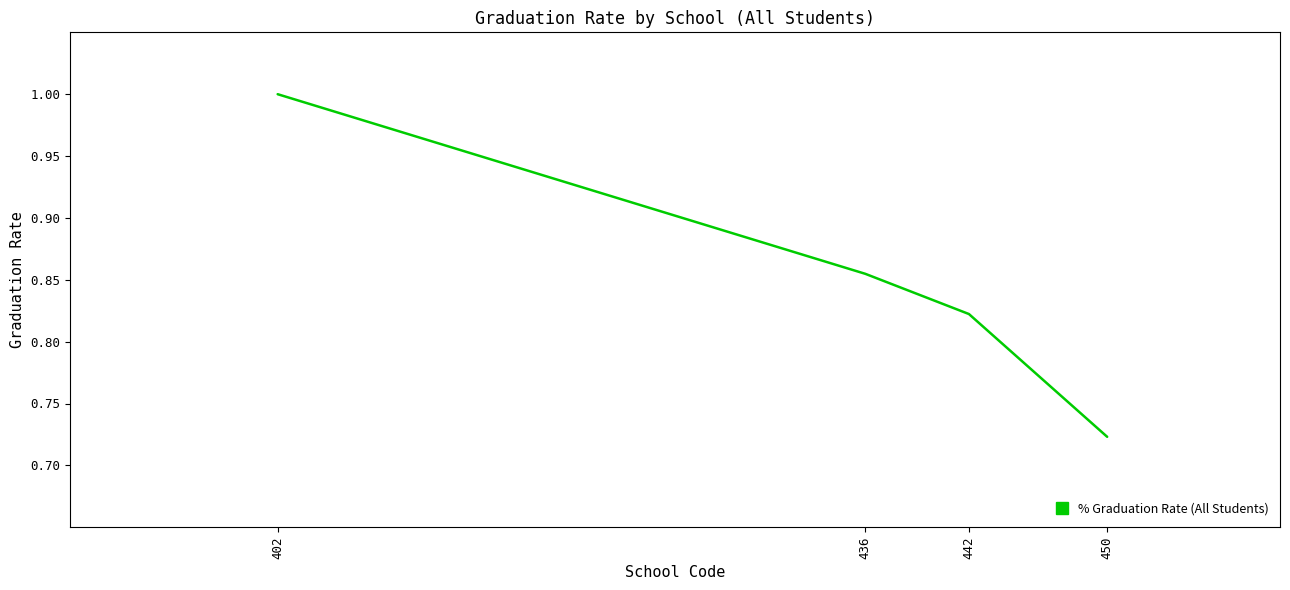

The chart shows a value of 1.3 at 442. True or false?

False